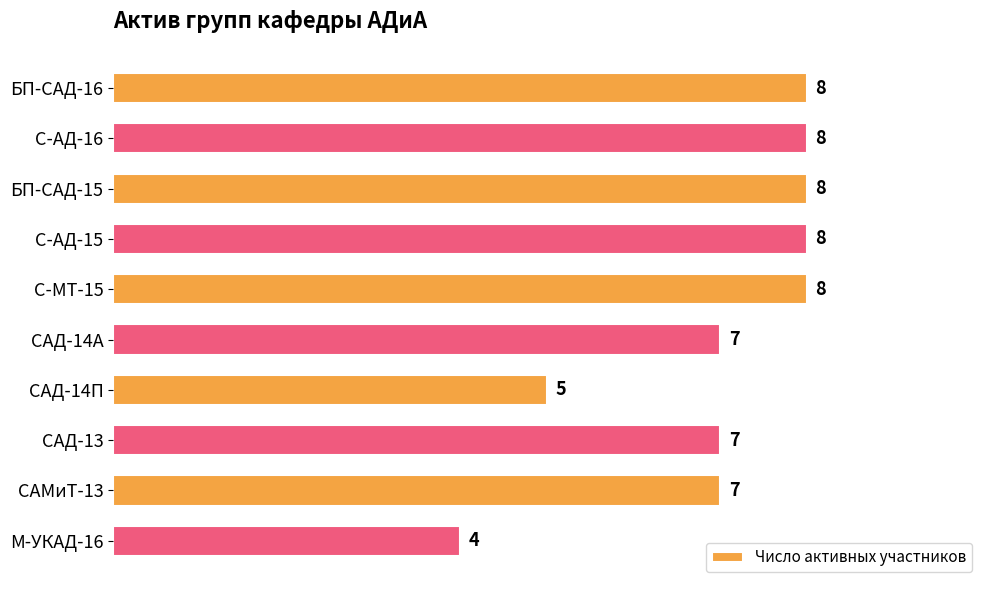

What is the difference between the second highest and second lowest values?

3